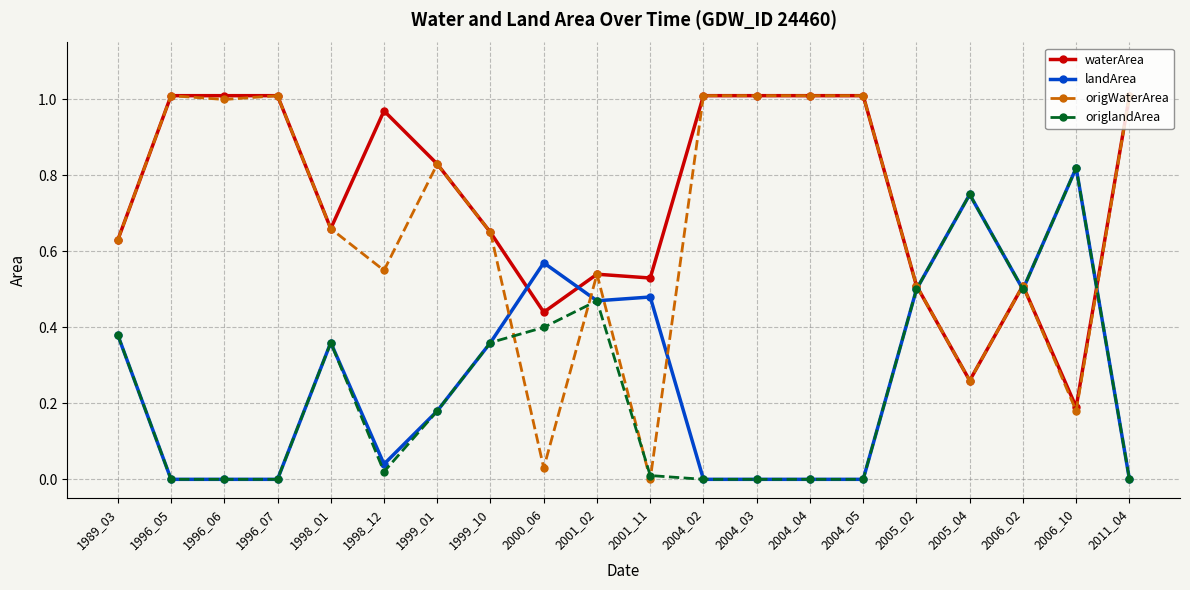

How many lines are shown in the chart?

4